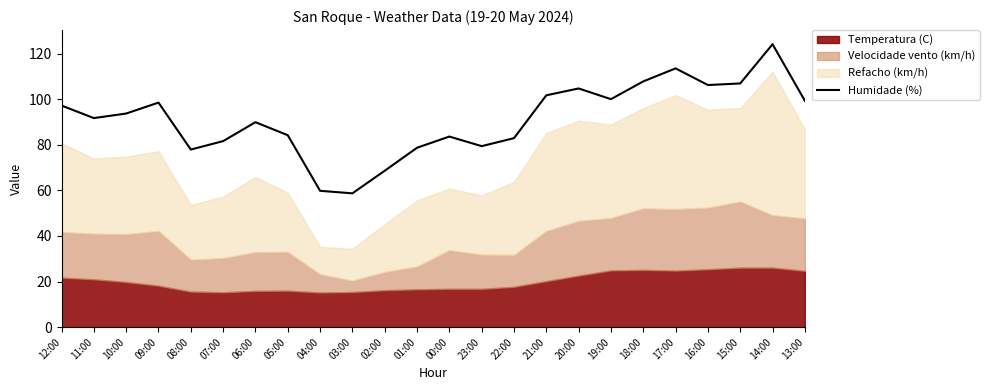

True or false: Humidade (%) has a value of 147.5 at 16:00.

False